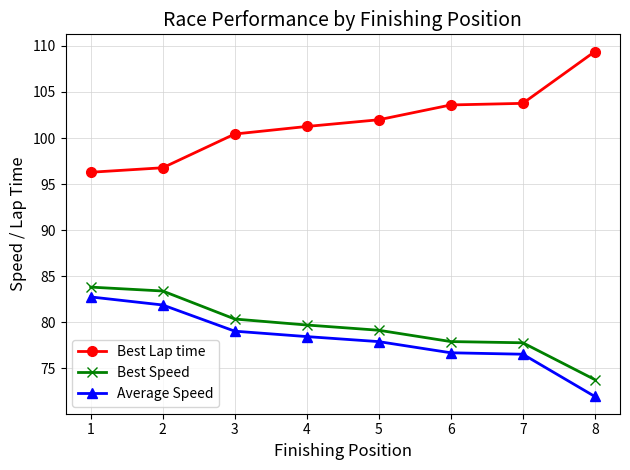

What is the spread (max minus min) of values at 7?

27.2